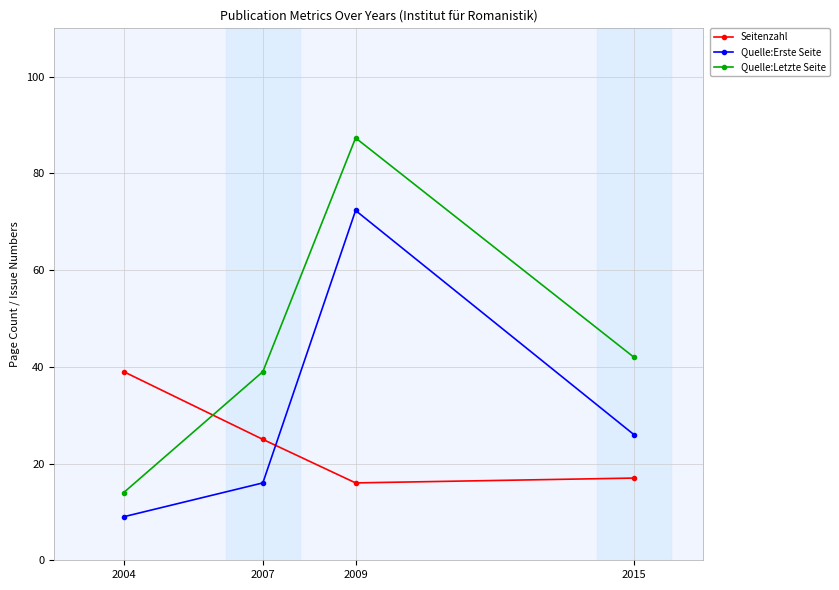

Reading left to right, what are all the values shown in this chart?

Seitenzahl: 39.0	25.0	16.0	17.0
Quelle:Erste Seite: 9.0	16.0	72.3	26.0
Quelle:Letzte Seite: 14.0	39.0	87.3	42.0